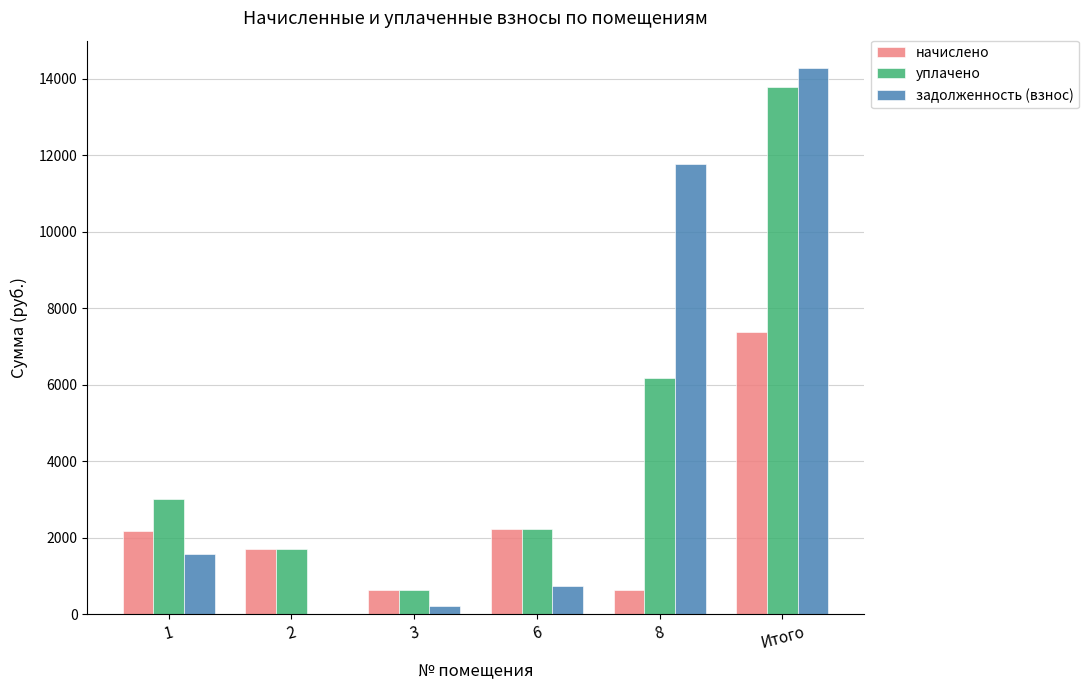

Count the number of data series in this chart.

3